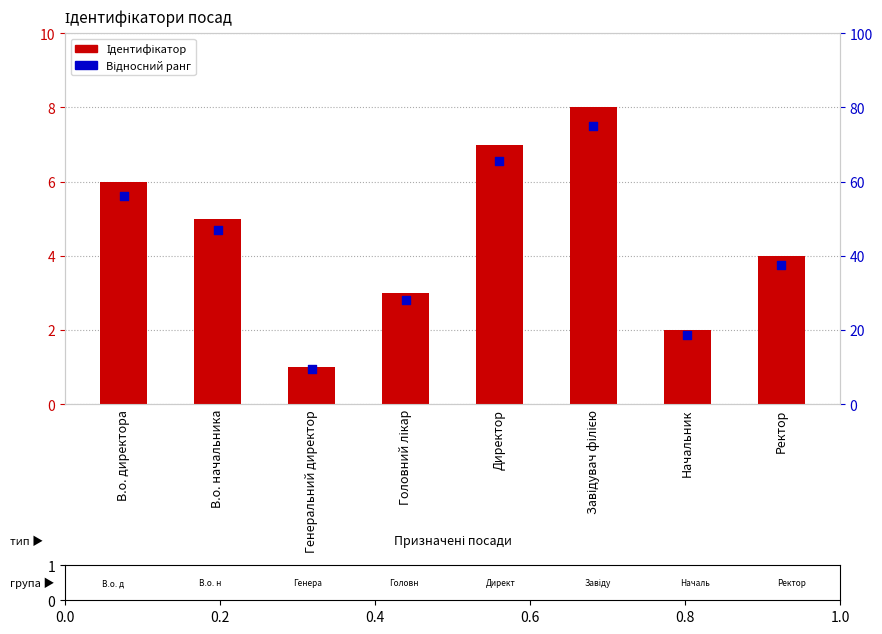

Which series contains the lowest Y value?

Ідентифікатор